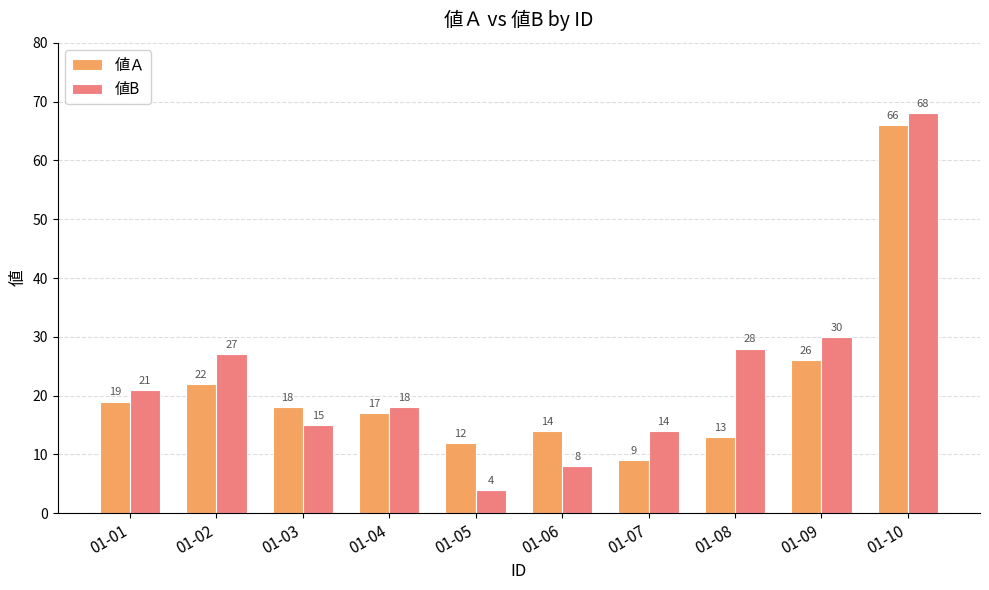

What is the average value of the 値B series?

23